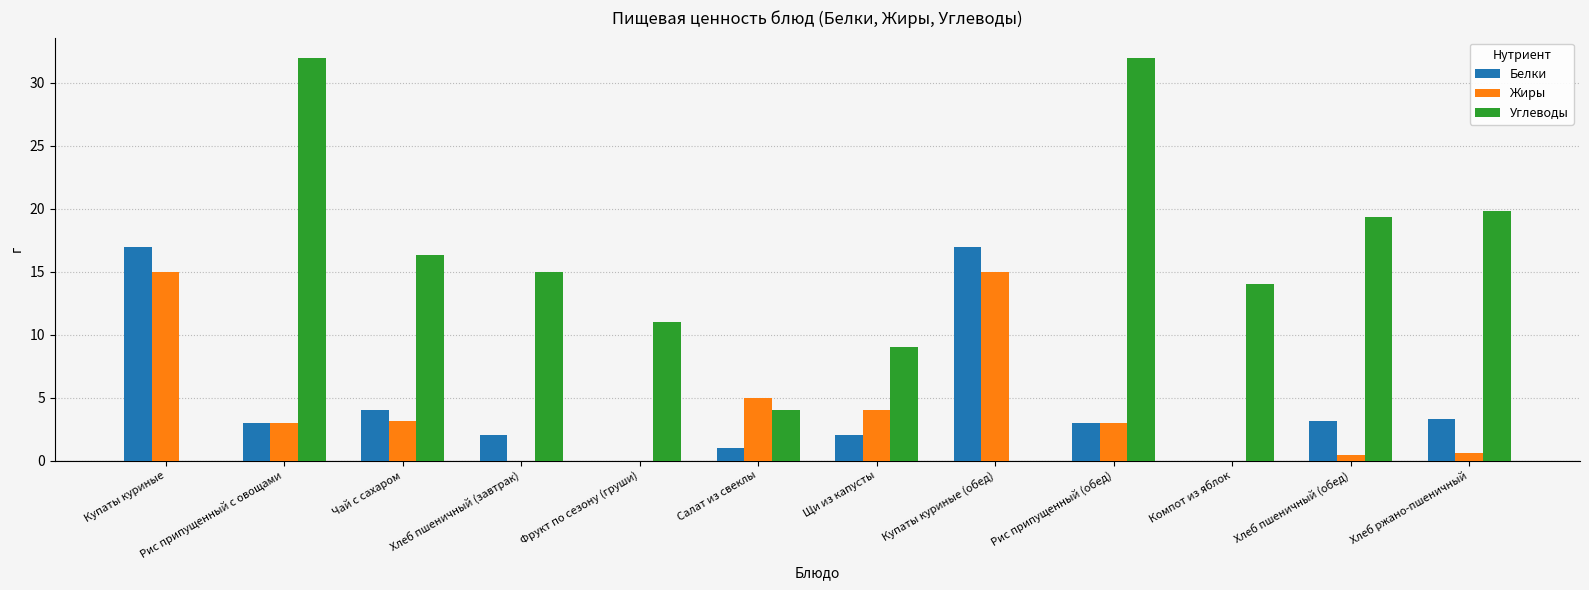

What is the maximum value for Жиры?

15.0